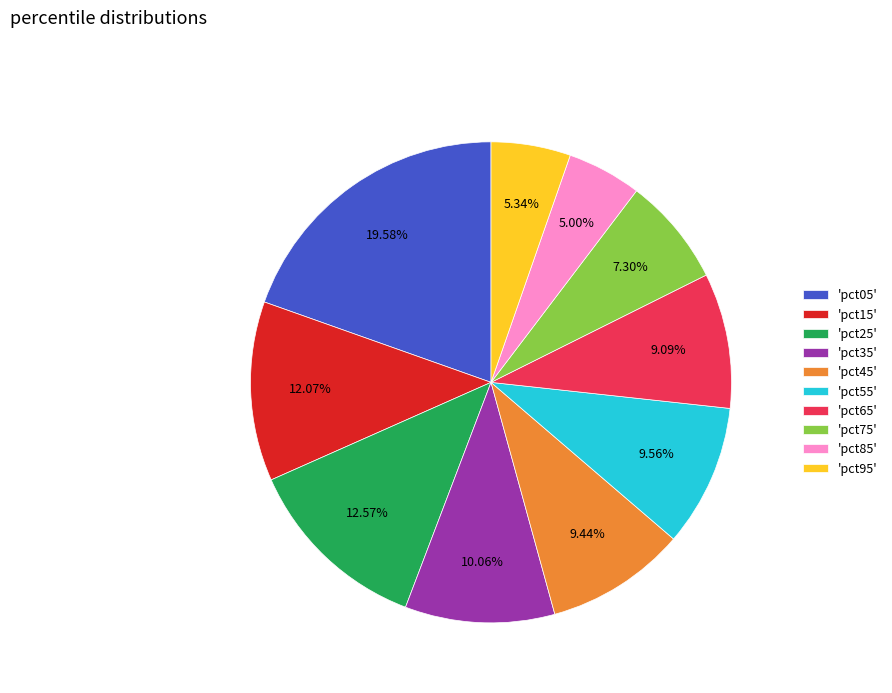

What is the ratio of the value at 'pct15' to the value at 'pct35'?

1.2